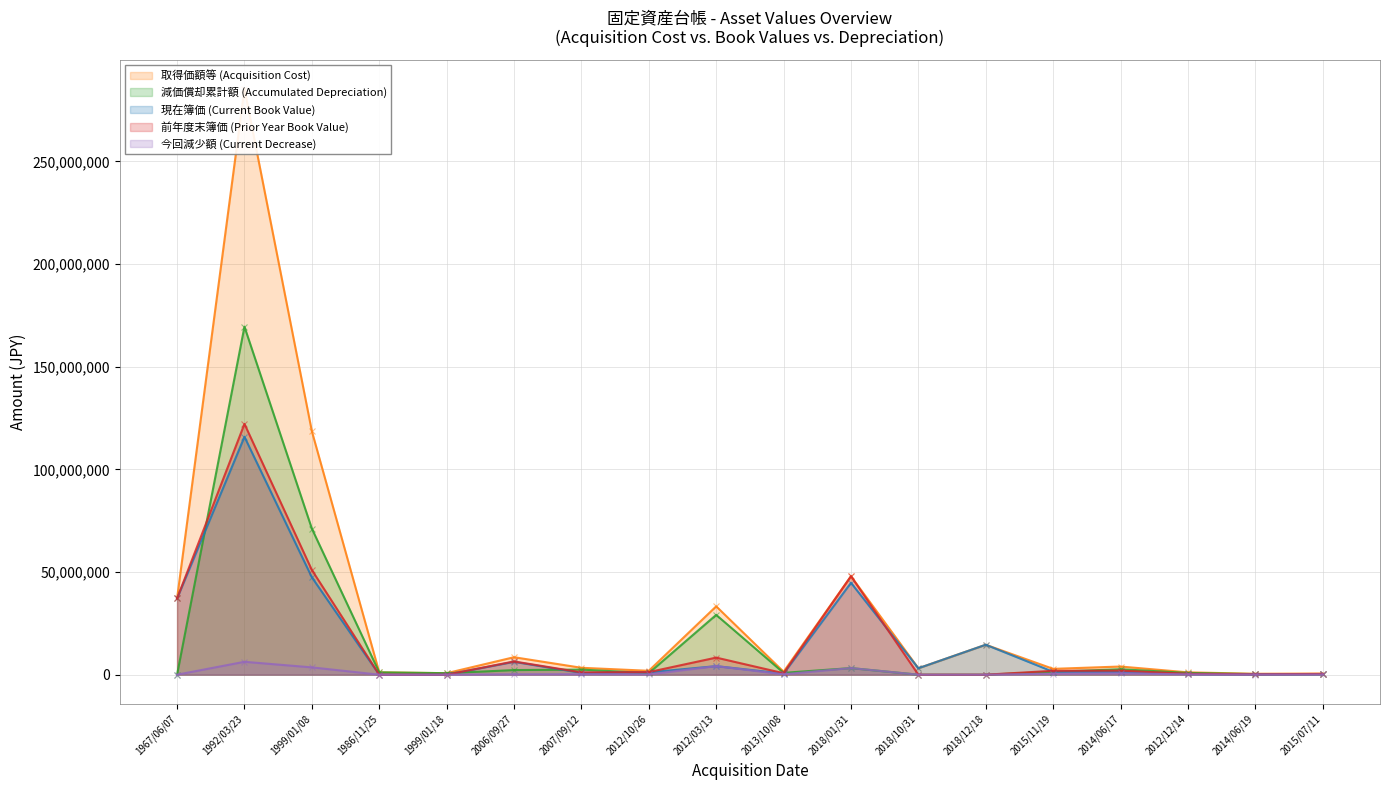

Does the chart have visible grid lines?

Yes